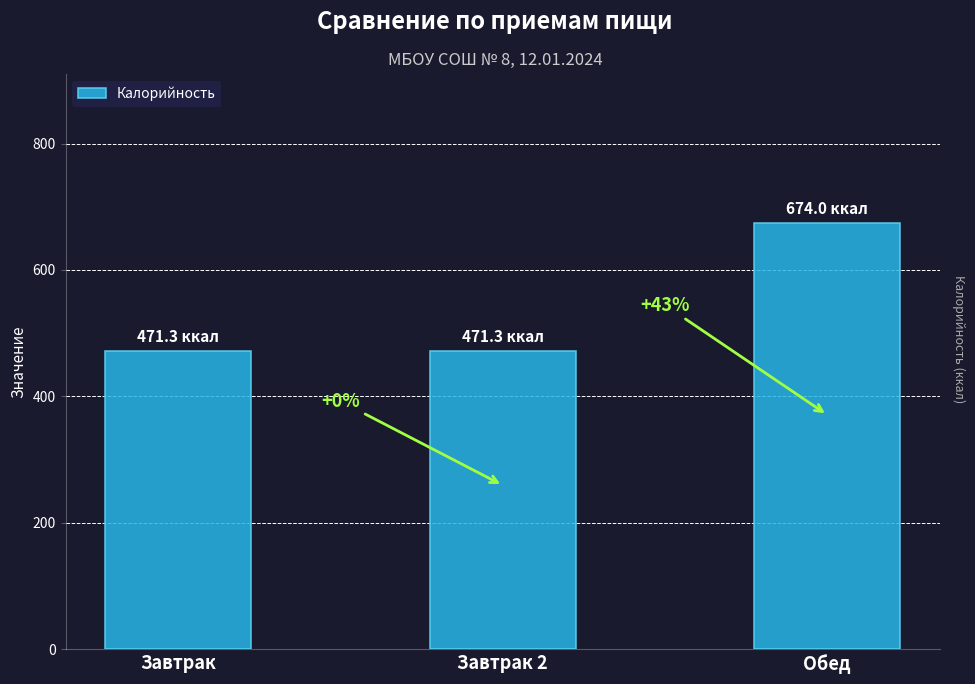

Reading left to right, list all the values displayed in this chart.

Завтрак=471.3	Завтрак 2=471.3	Обед=674.0